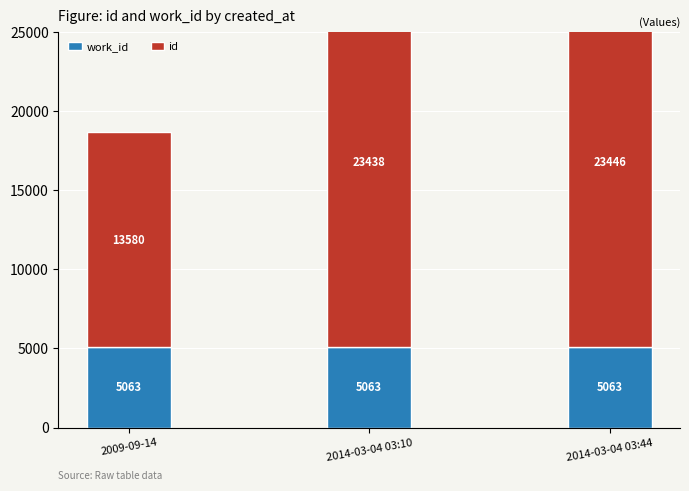

What is the value of the work_id bar at the 3rd from the left?

5063